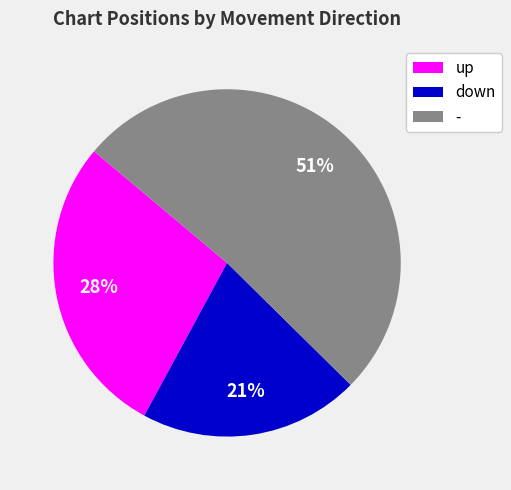

Do up and - together represent more than half of the pie?

Yes